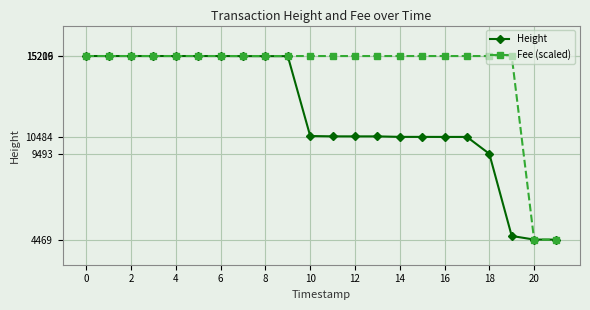

At how many categories does at least one series exceed 12923?

20